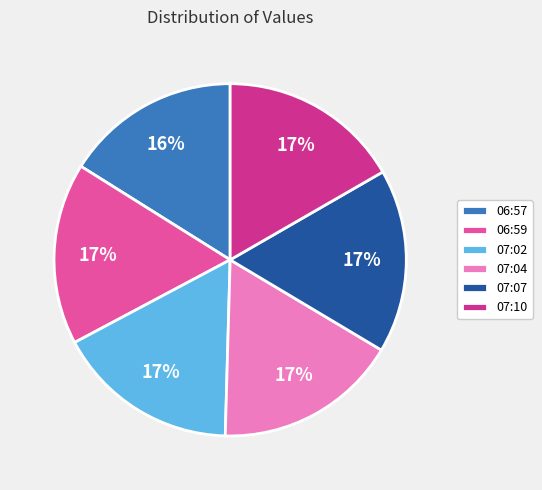

How many segments does this pie chart have?

6